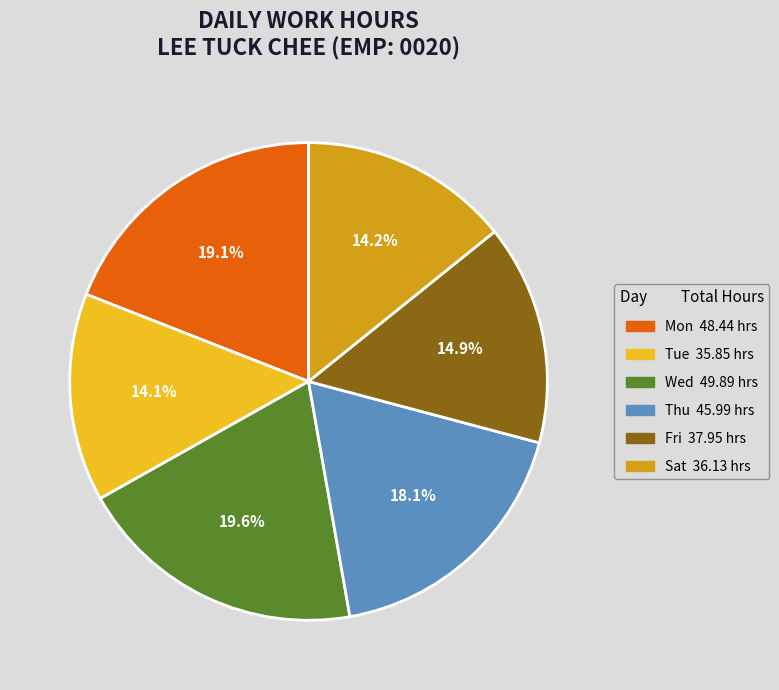

How many segments does this pie chart have?

6